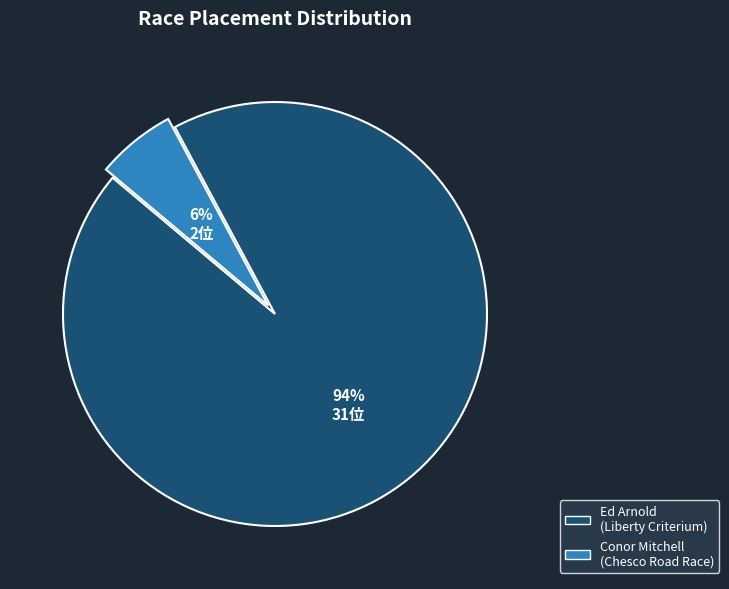

What percentage is the Ed Arnold (Liberty Criterium) slice, to the nearest percent?

94%